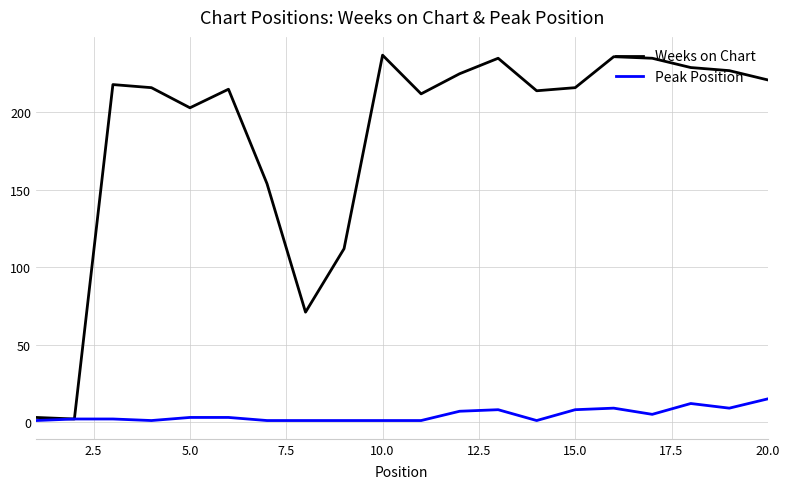

List the series in order of their overall mean, lowest first.

Peak Position, Weeks on Chart